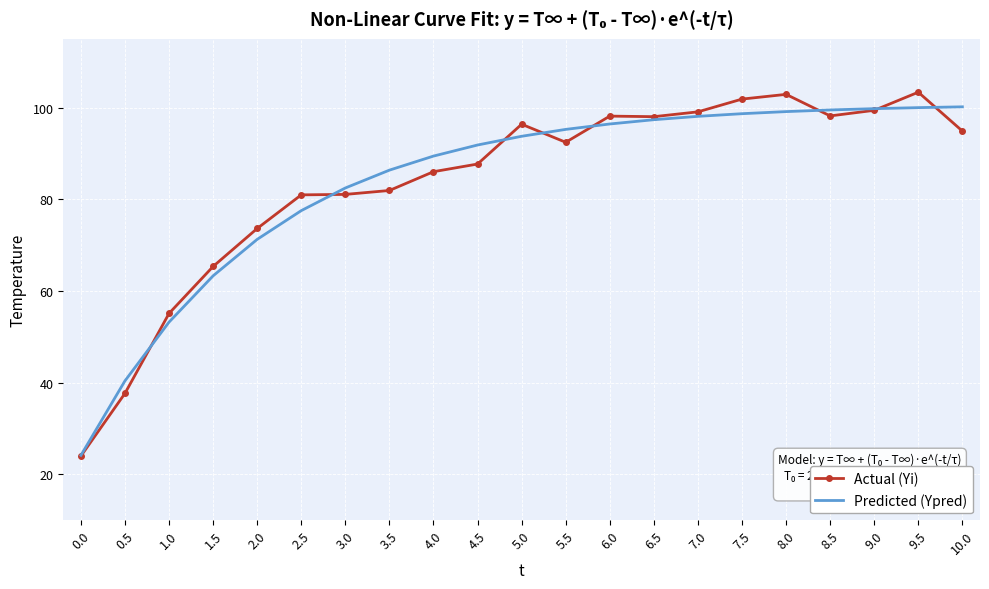

Which series ends up on top after the final intersection of Predicted (Ypred) and Actual (Yi)?

Predicted (Ypred)